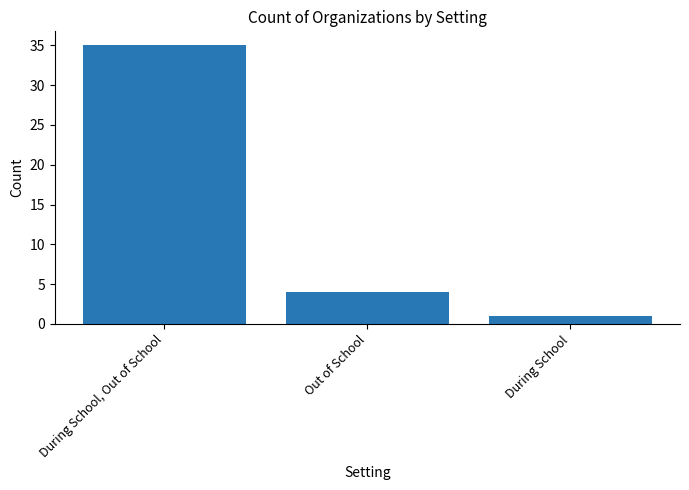

Count the number of categories in the chart.

3